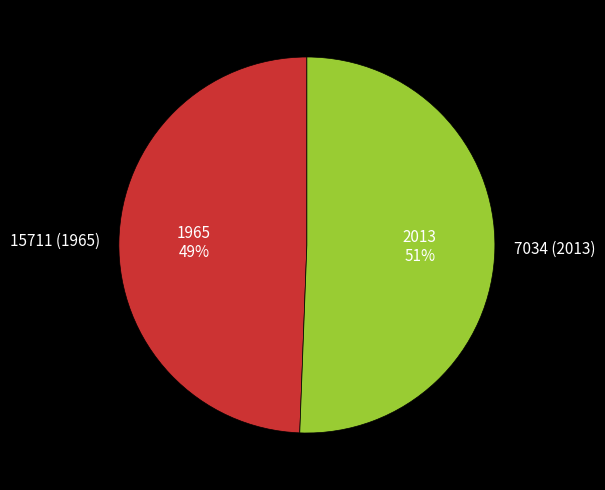

Rank the categories by value from highest to lowest.

7034 (2013), 15711 (1965)